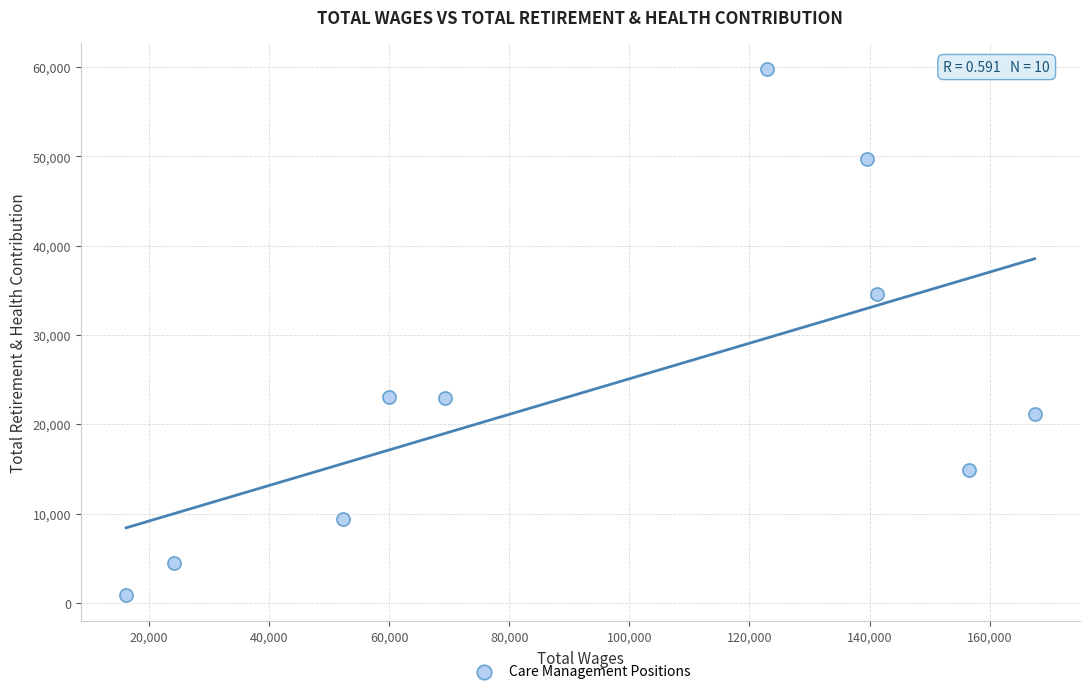

What Y value in the scatter plot is closest to 30329?

34587